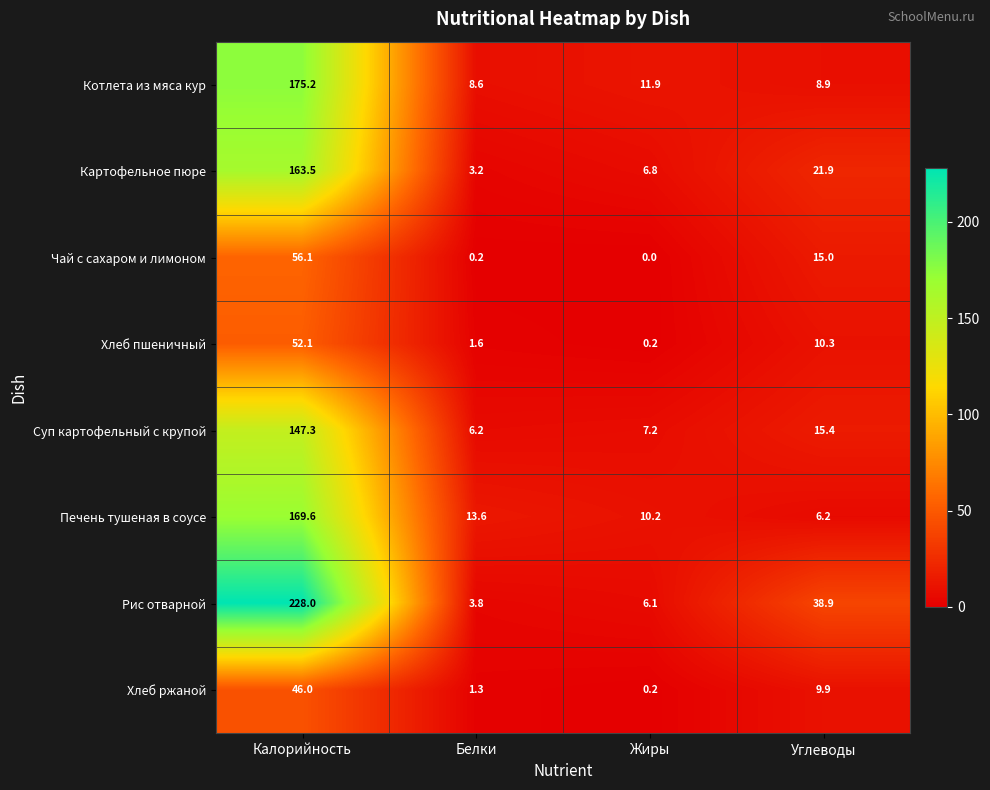

Where is Котлета из мяса кур nearest to the value 91?

Жиры